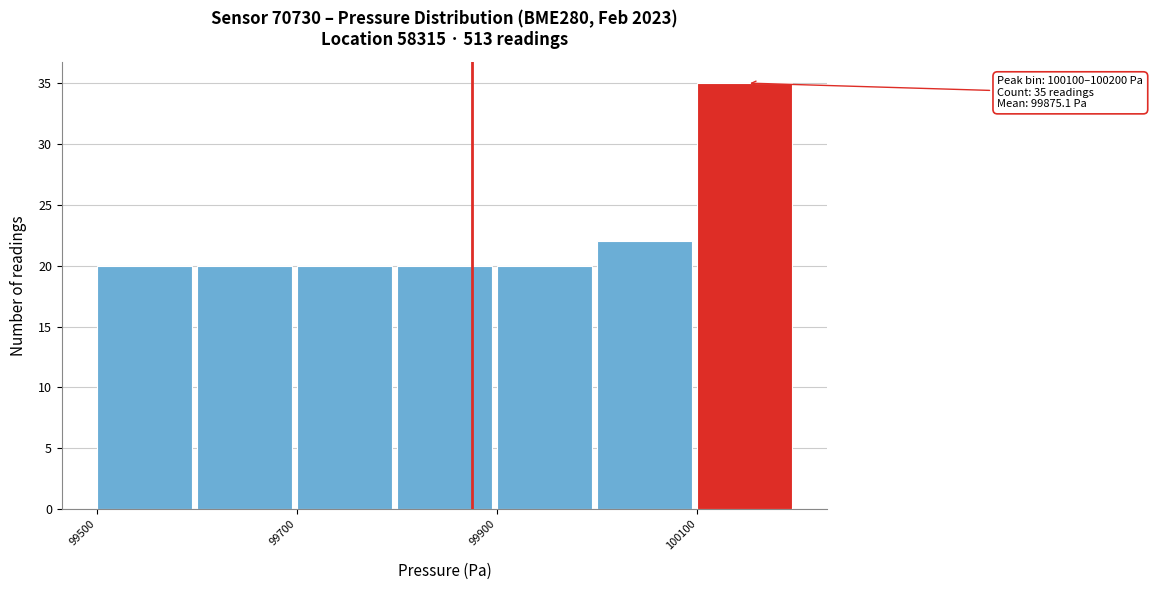

Over which range of the x-axis is the bar tallest?

100100 to 100200